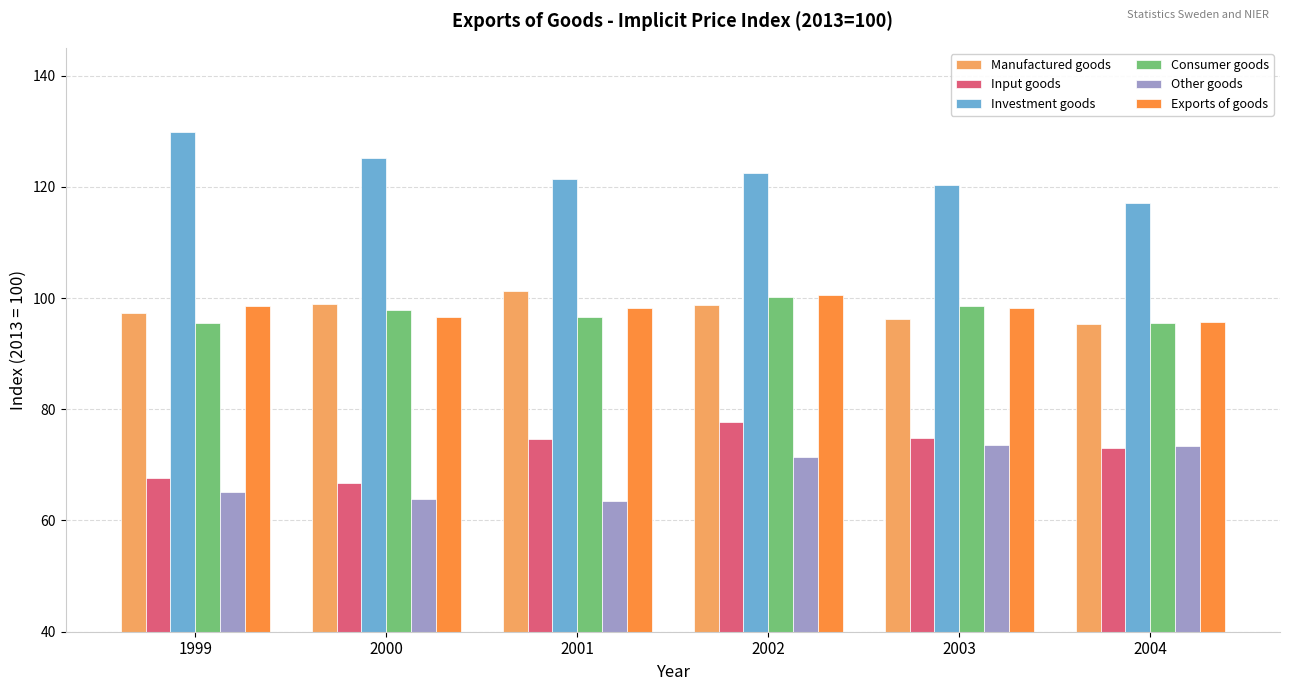

Count the number of categories in the chart.

6